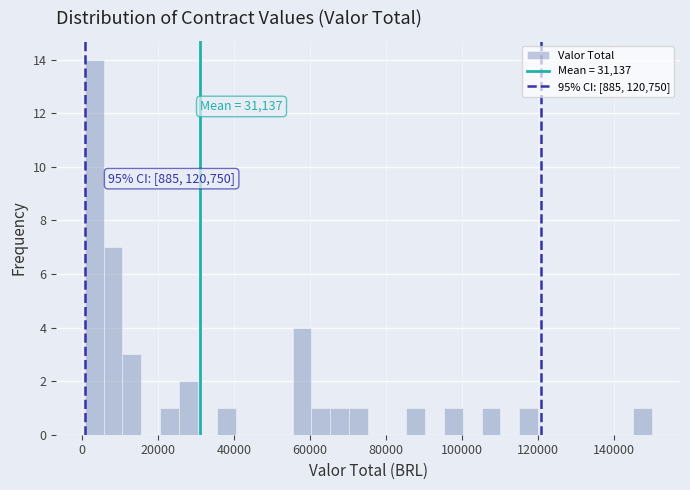

Around what value on the x-axis is the tallest bar? Give the approximate position of its centre, as read against the axis.

4000